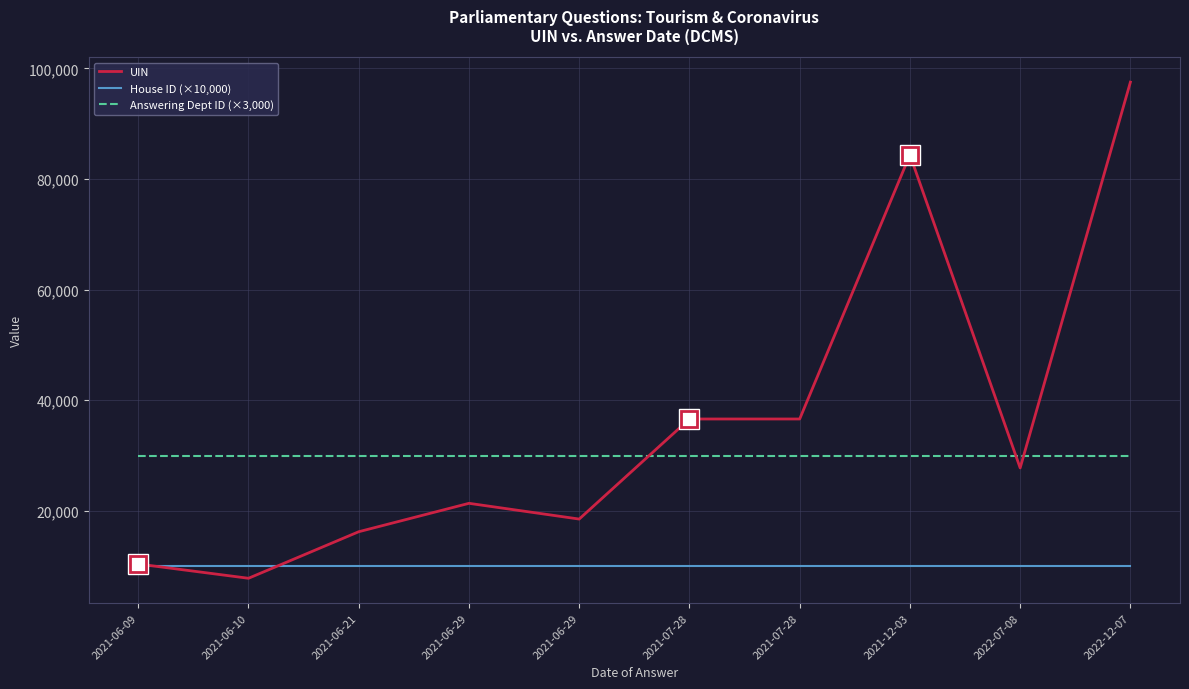

Is this an area chart (filled region under the line)?

No